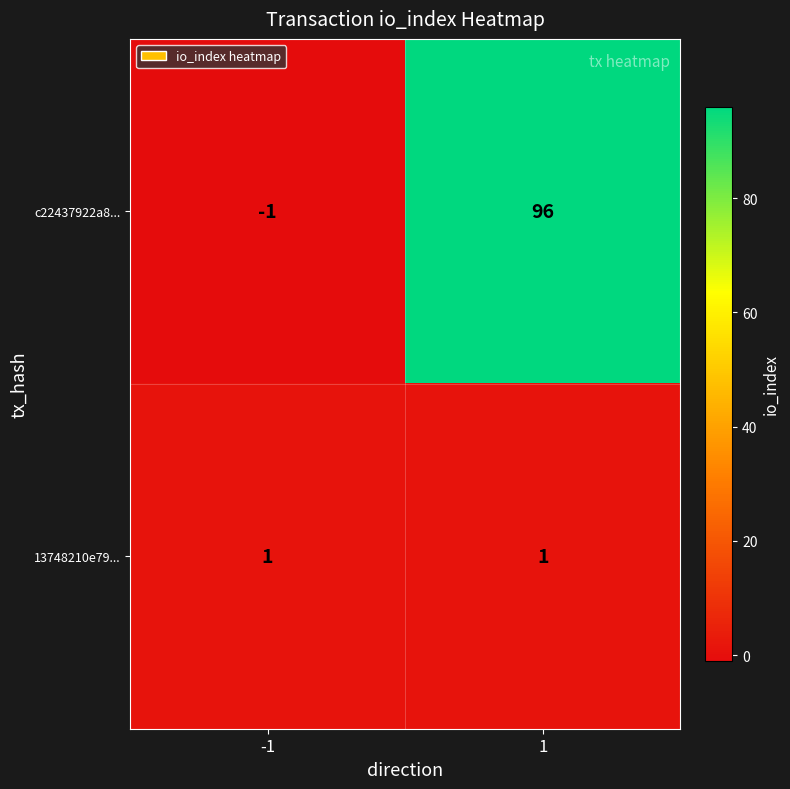

Is it true that 13748210e79... equals 1 at -1?

True